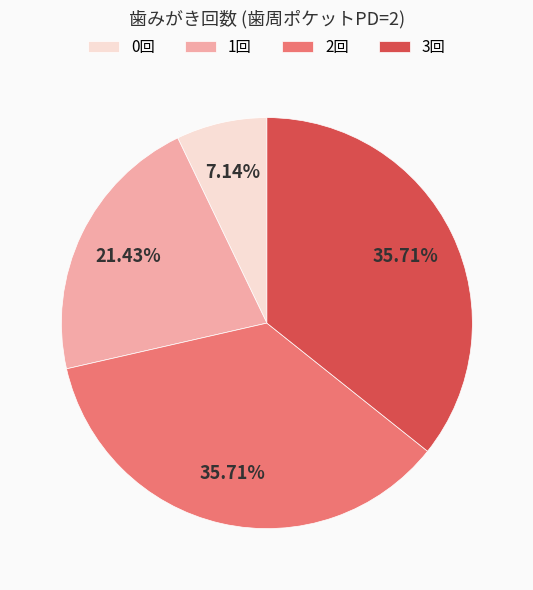

To the nearest percent, what is the difference between the largest and smallest slice percentages?

29%